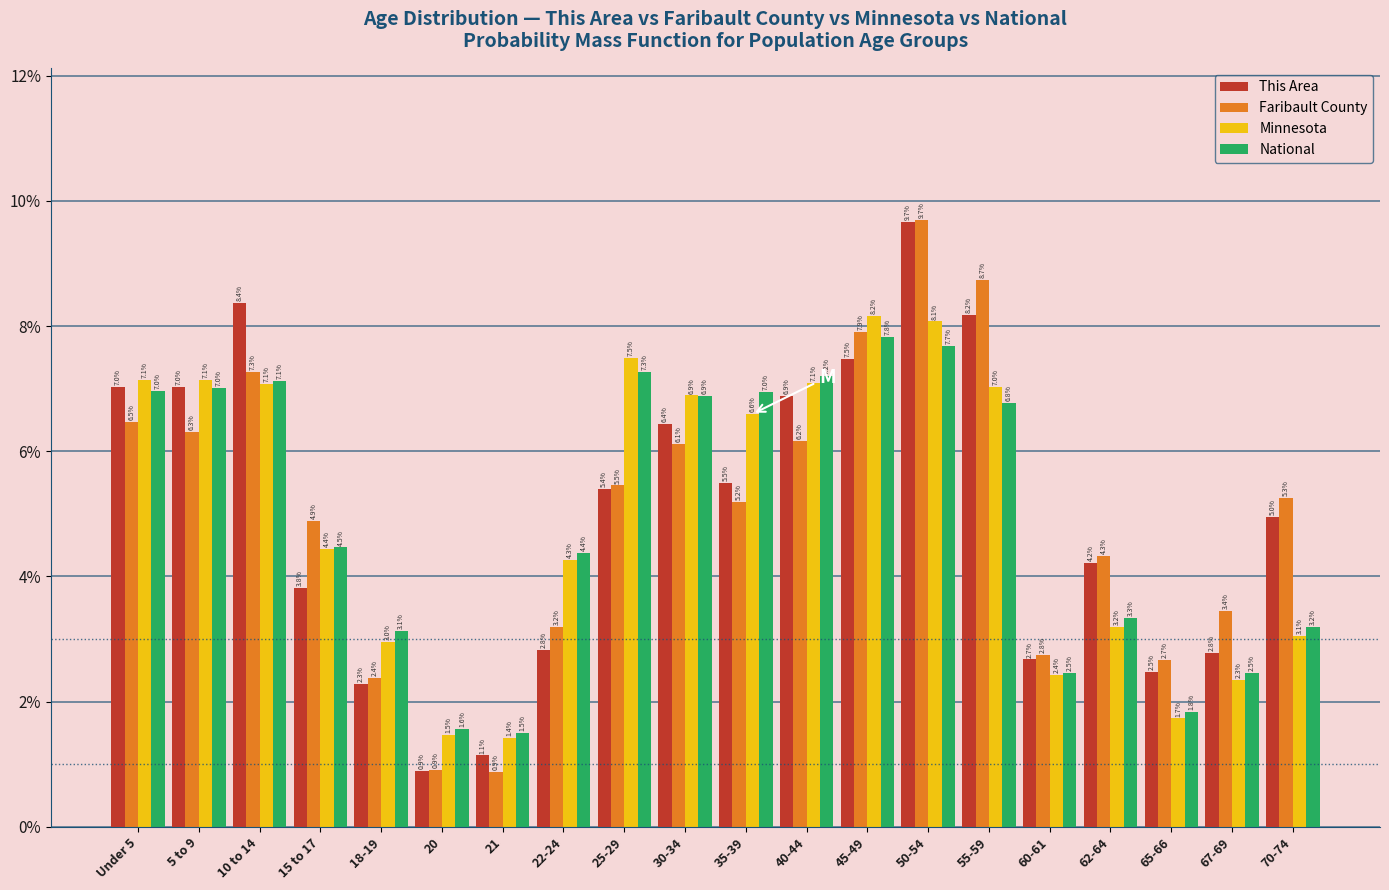

Reading left to right, list all the values displayed in this chart.

This Area: Under 5=7.0	5 to 9=7.0	10 to 14=8.4	15 to 17=3.8	18-19=2.3	20=0.9	21=1.1	22-24=2.8	25-29=5.4	30-34=6.4	35-39=5.5	40-44=6.9	45-49=7.5	50-54=9.7	55-59=8.2	60-61=2.7	62-64=4.2	65-66=2.5	67-69=2.8	70-74=5.0
Faribault County: Under 5=6.5	5 to 9=6.3	10 to 14=7.3	15 to 17=4.9	18-19=2.4	20=0.9	21=0.9	22-24=3.2	25-29=5.5	30-34=6.1	35-39=5.2	40-44=6.2	45-49=7.9	50-54=9.7	55-59=8.7	60-61=2.8	62-64=4.3	65-66=2.7	67-69=3.4	70-74=5.3
Minnesota: Under 5=7.1	5 to 9=7.1	10 to 14=7.1	15 to 17=4.4	18-19=3.0	20=1.5	21=1.4	22-24=4.3	25-29=7.5	30-34=6.9	35-39=6.6	40-44=7.1	45-49=8.2	50-54=8.1	55-59=7.0	60-61=2.4	62-64=3.2	65-66=1.7	67-69=2.3	70-74=3.1
National: Under 5=7.0	5 to 9=7.0	10 to 14=7.1	15 to 17=4.5	18-19=3.1	20=1.6	21=1.5	22-24=4.4	25-29=7.3	30-34=6.9	35-39=7.0	40-44=7.2	45-49=7.8	50-54=7.7	55-59=6.8	60-61=2.5	62-64=3.3	65-66=1.8	67-69=2.5	70-74=3.2